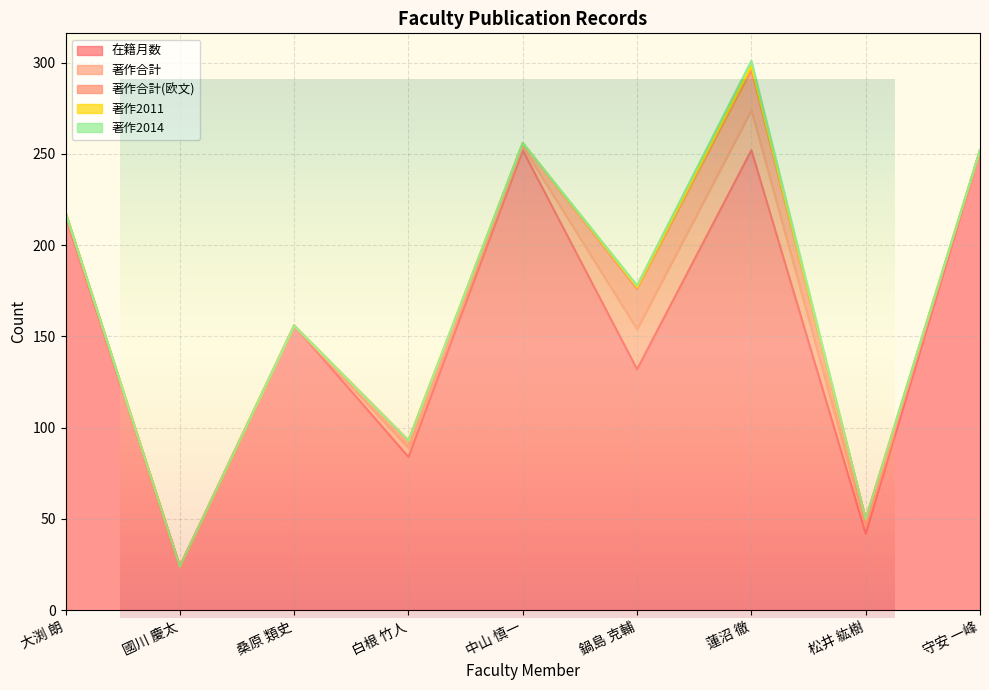

What is the maximum value for 在籍月数?

252